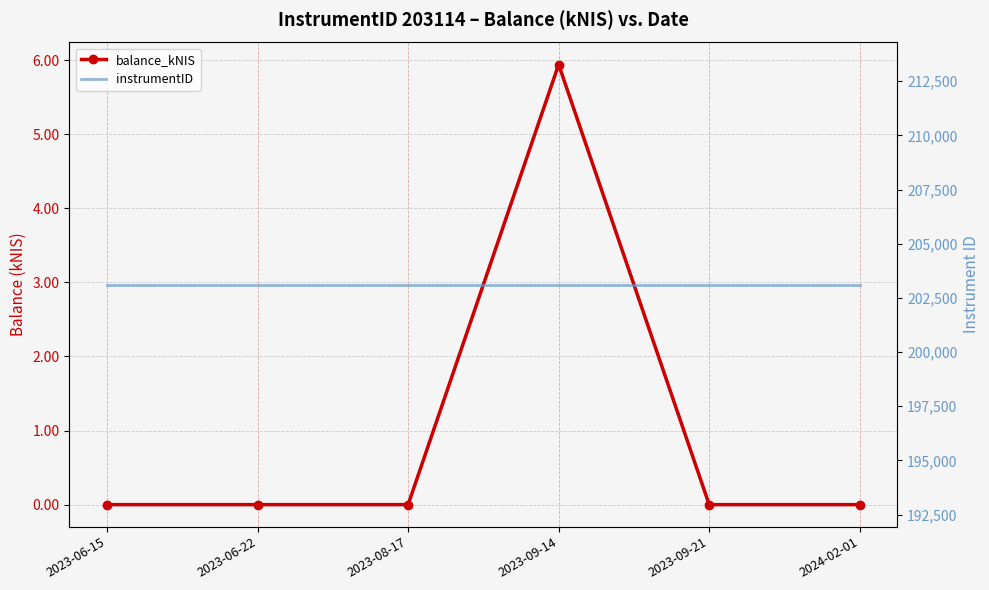

The value of instrumentID at 2023-06-22 is 315053.2. True or false?

False